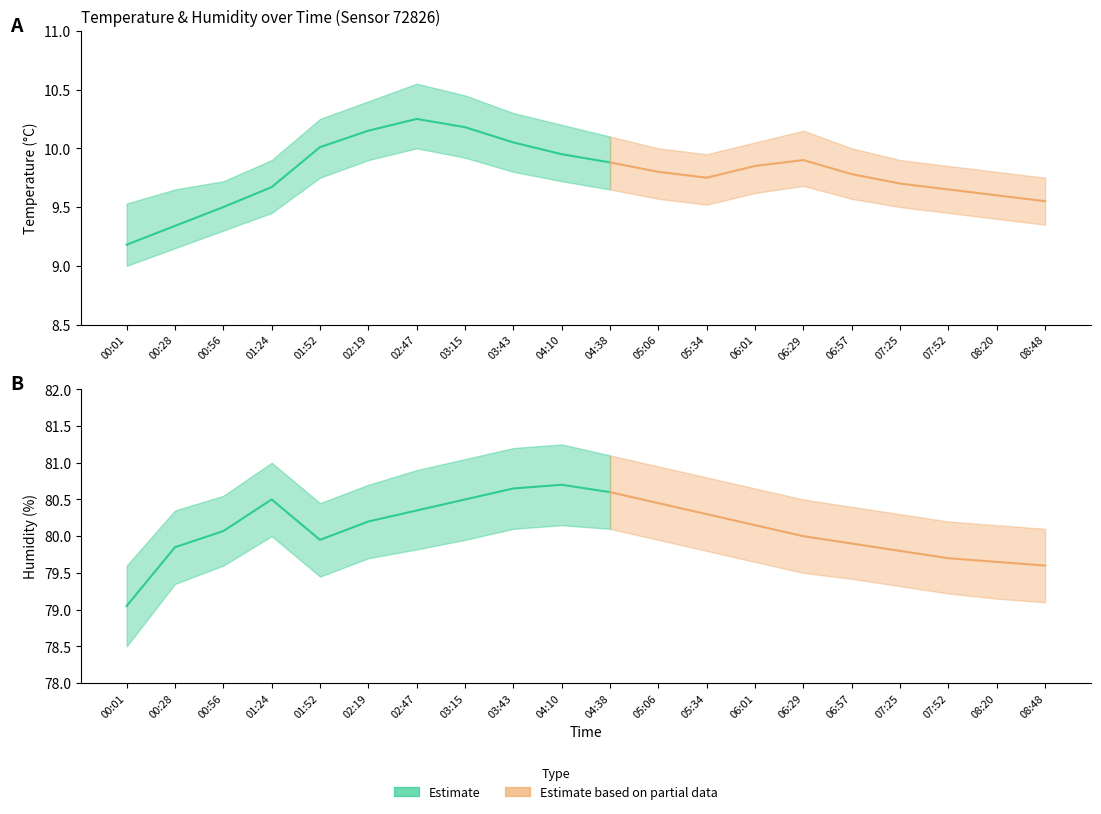

Reading right to left, extract all data points from this chart.

temperature: 08:48=9.6	08:20=9.6	07:52=9.7	07:25=9.7	06:57=9.8	06:29=9.9	06:01=9.8	05:34=9.8	05:06=9.8	04:38=9.9	04:10=9.9	03:43=10.1	03:15=10.2	02:47=10.2	02:19=10.2	01:52=10.0	01:24=9.7	00:56=9.5	00:28=9.3	00:01=9.2
temperature_upper: 08:48=9.8	08:20=9.8	07:52=9.8	07:25=9.9	06:57=10.0	06:29=10.2	06:01=10.1	05:34=9.9	05:06=10.0	04:38=10.1	04:10=10.2	03:43=10.3	03:15=10.4	02:47=10.6	02:19=10.4	01:52=10.2	01:24=9.9	00:56=9.7	00:28=9.7	00:01=9.5
temperature_lower: 08:48=9.3	08:20=9.4	07:52=9.4	07:25=9.5	06:57=9.6	06:29=9.7	06:01=9.6	05:34=9.5	05:06=9.6	04:38=9.7	04:10=9.7	03:43=9.8	03:15=9.9	02:47=10.0	02:19=9.9	01:52=9.8	01:24=9.4	00:56=9.3	00:28=9.2	00:01=9.0
humidity: 08:48=79.6	08:20=79.7	07:52=79.7	07:25=79.8	06:57=79.9	06:29=80.0	06:01=80.2	05:34=80.3	05:06=80.5	04:38=80.6	04:10=80.7	03:43=80.7	03:15=80.5	02:47=80.3	02:19=80.2	01:52=80.0	01:24=80.5	00:56=80.1	00:28=79.8	00:01=79.0
humidity_upper: 08:48=80.1	08:20=80.2	07:52=80.2	07:25=80.3	06:57=80.4	06:29=80.5	06:01=80.7	05:34=80.8	05:06=81.0	04:38=81.1	04:10=81.2	03:43=81.2	03:15=81.0	02:47=80.9	02:19=80.7	01:52=80.5	01:24=81.0	00:56=80.5	00:28=80.3	00:01=79.6
humidity_lower: 08:48=79.1	08:20=79.2	07:52=79.2	07:25=79.3	06:57=79.4	06:29=79.5	06:01=79.7	05:34=79.8	05:06=80.0	04:38=80.1	04:10=80.2	03:43=80.1	03:15=80.0	02:47=79.8	02:19=79.7	01:52=79.5	01:24=80.0	00:56=79.6	00:28=79.3	00:01=78.5